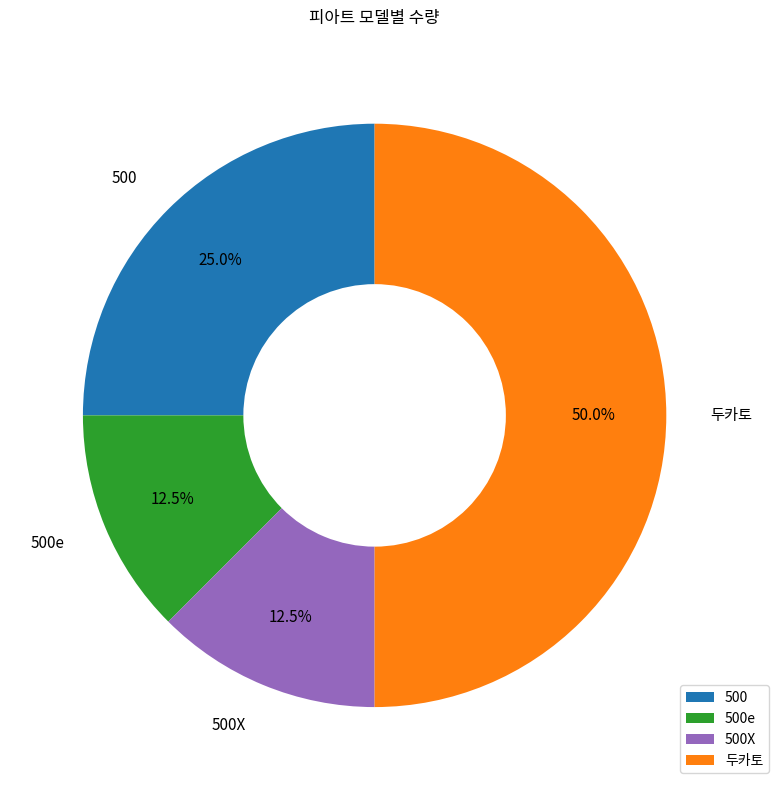

Combined, what portion of the pie is 500X and 500e?

25.0%